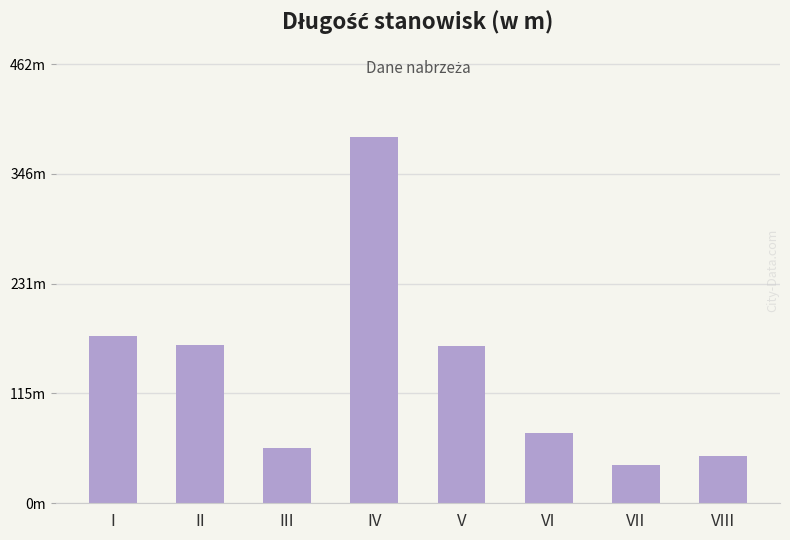

Reading right to left, extract all data points from this chart.

50	40	74	165	385	58	167	176